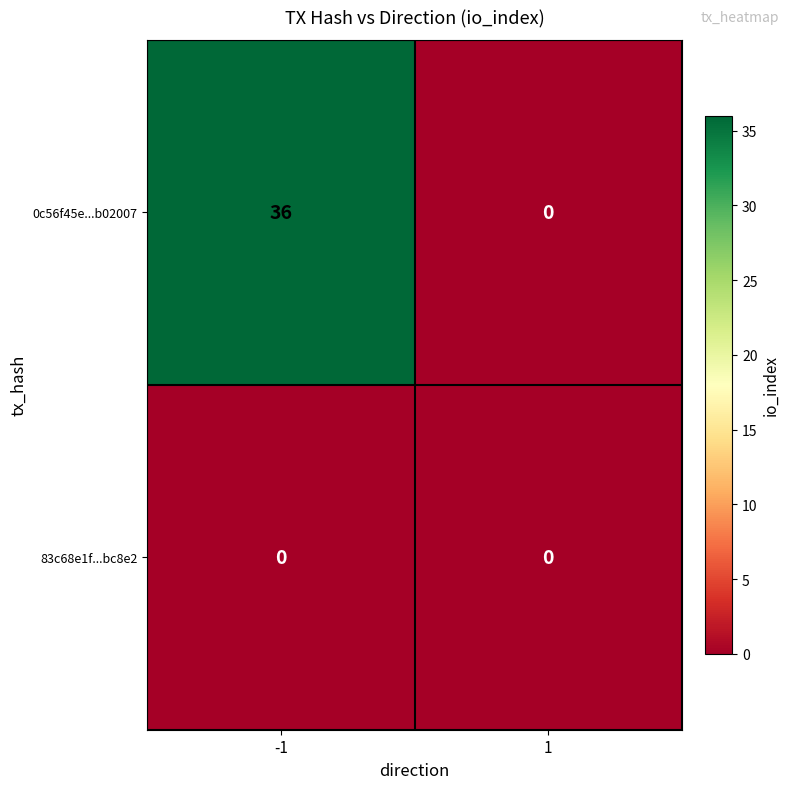

Which series changed the most between -1 and 1?

0c56f45e...b02007